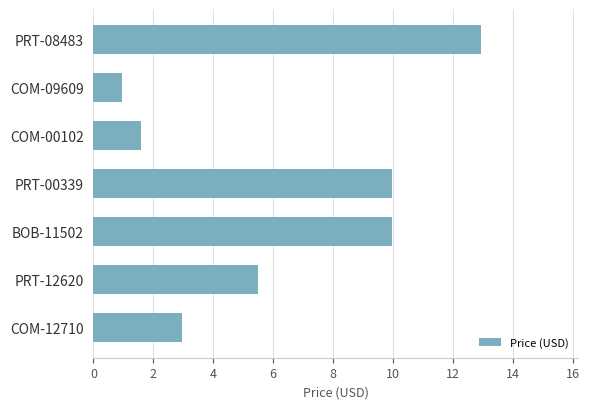

Where is the data nearest to the value 6?

PRT-12620